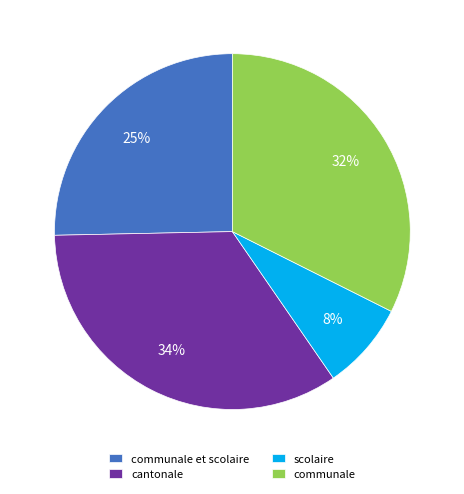

How many segments does this pie chart have?

4